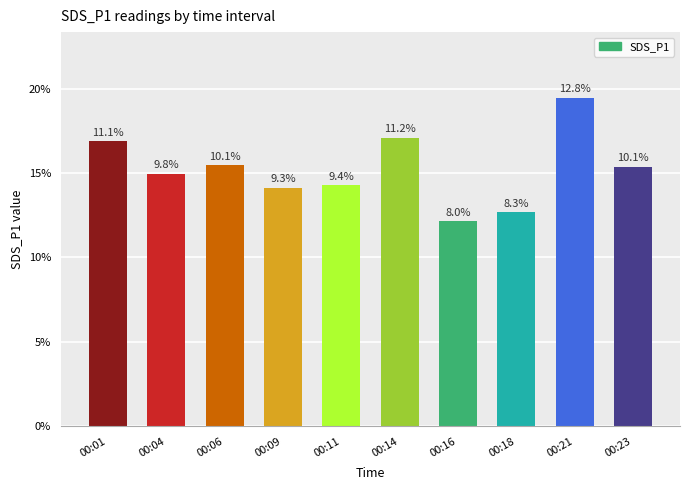

Rank the categories by value from lowest to highest.

00:16, 00:18, 00:09, 00:11, 00:04, 00:23, 00:06, 00:01, 00:14, 00:21